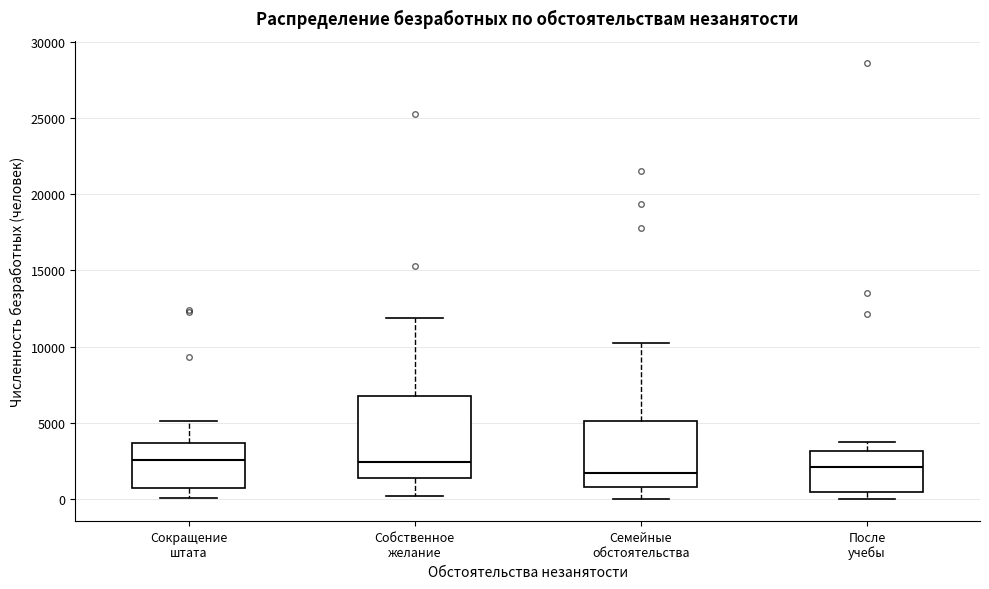

Reading left to right, read every box against the y-axis: the position of its median line, the range the box covers, and the ends of its whiskers. The values are not printed on the chart, so give them approximately, as read against the axis.

Сокращение штата: median 2500, box 500 to 3500, whiskers 0 to 5000
Собственное желание: median 2500, box 1500 to 6500, whiskers 0 to 12000
Семейные обстоятельства: median 1500, box 1000 to 5000, whiskers 0 to 10500
После учебы: median 2000, box 500 to 3000, whiskers 0 to 4000